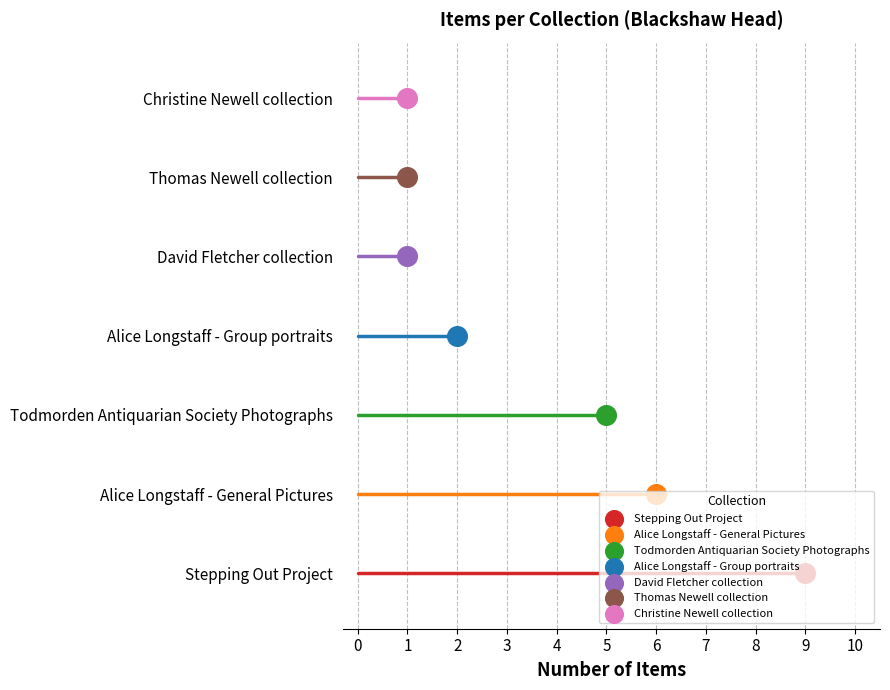

What is the ratio of the value at David Fletcher collection to the value at Alice Longstaff - Group portraits?

0.5